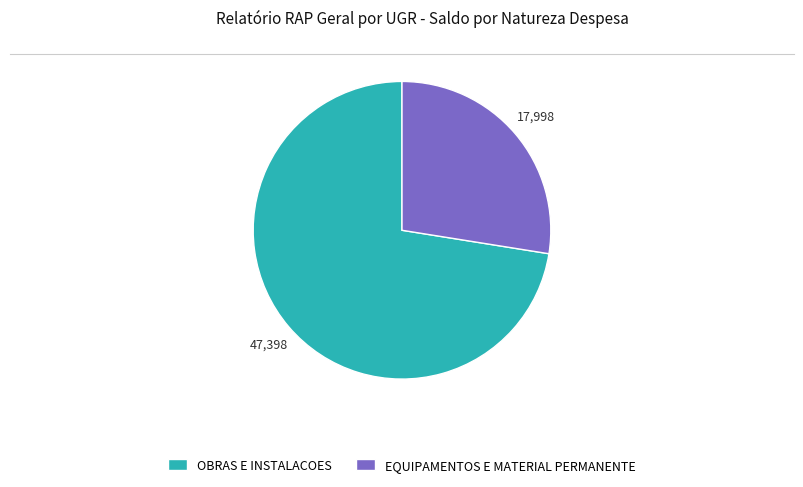

Which category has the smallest portion of the pie?

EQUIPAMENTOS E MATERIAL PERMANENTE